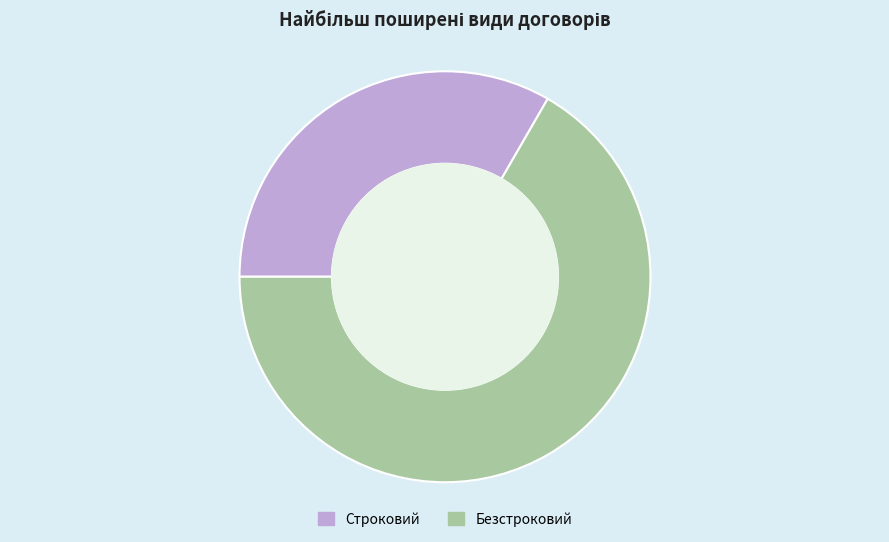

Count the number of slices in the pie.

2